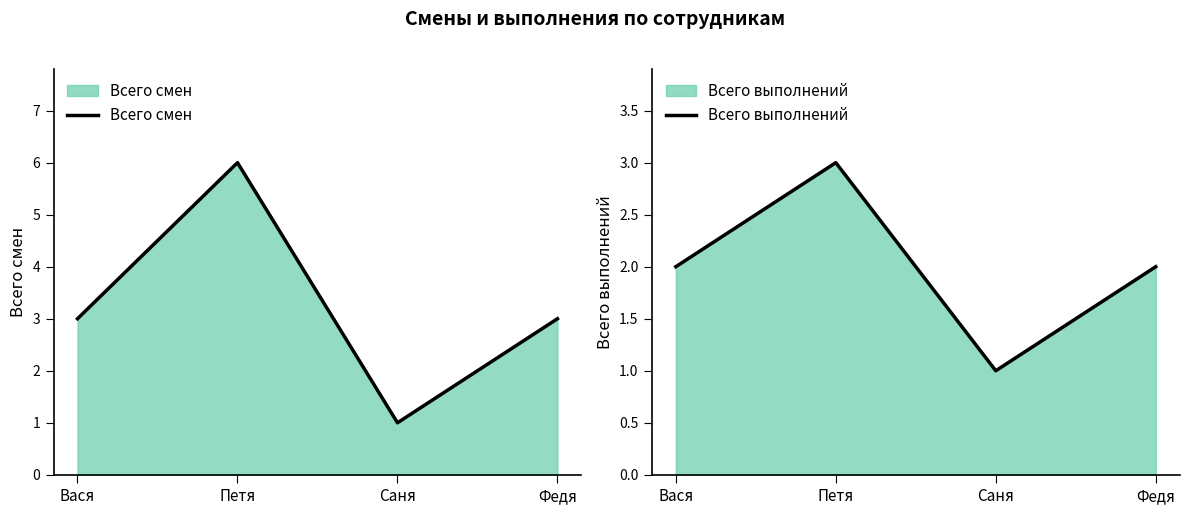

Which series changed the most between Вася and Саня?

Всего смен